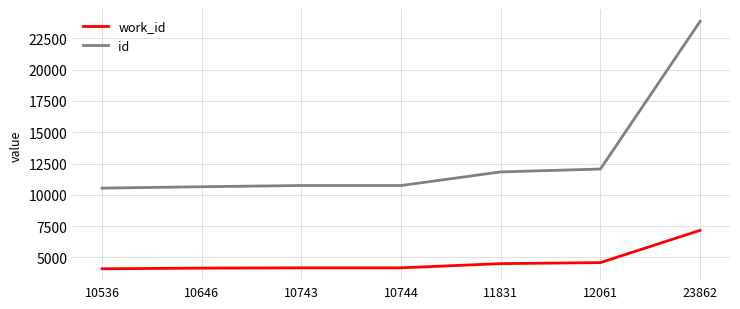

What is the spread (max minus min) of values at 23862?

16699